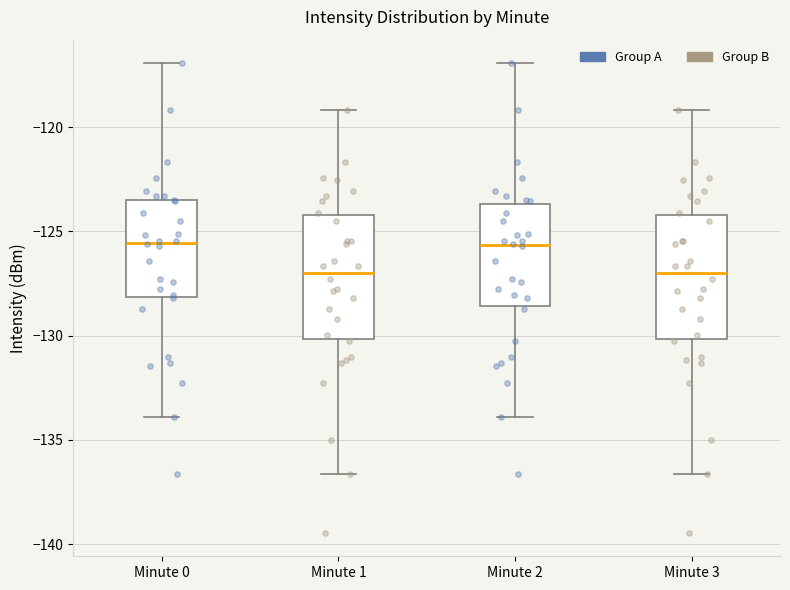

Where does the upper whisker of the box for Minute 0 end on the y-axis? The values are not printed on the chart, so give them approximately, as read against the axis.

-117.0